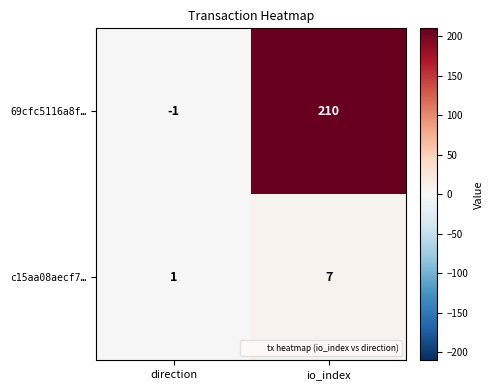

Is it true that c15aa08aecf7… equals 7 at io_index?

True